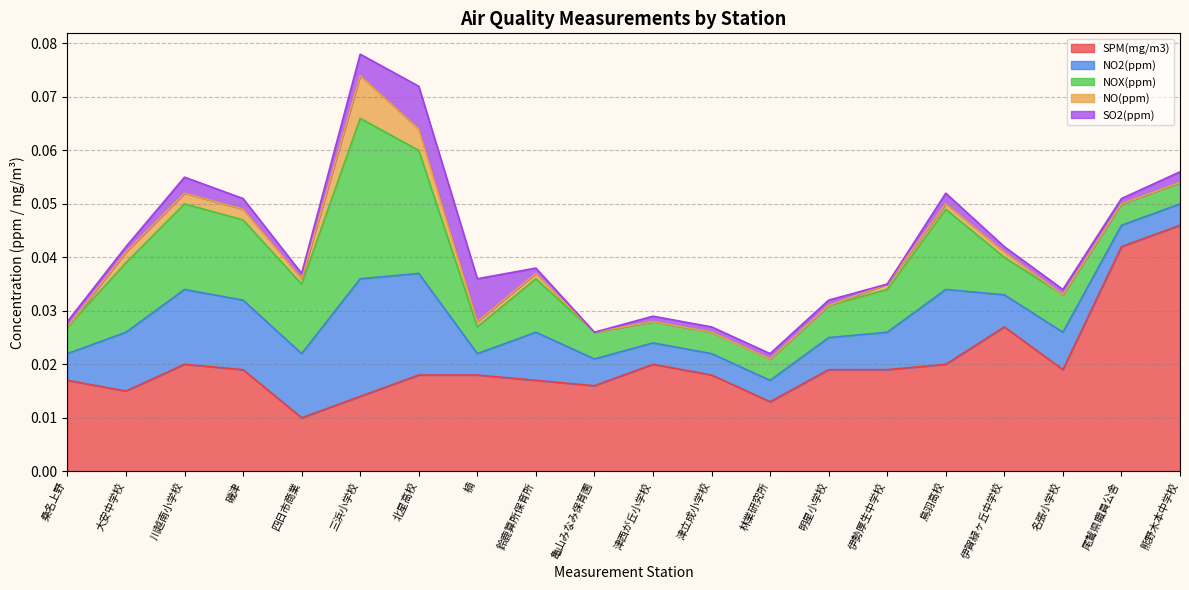

Is the value of SO2(ppm) at 楠 greater than the value of NOX(ppm) at 伊勢厚生中学校?

No